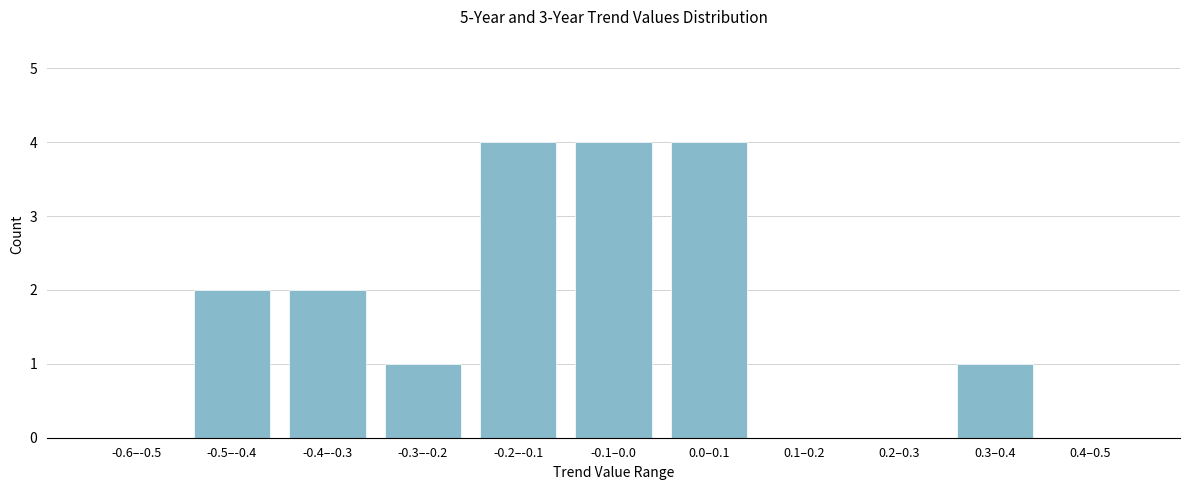

Reading left to right, extract all data points from this chart.

-0.6–-0.5=0	-0.5–-0.4=2	-0.4–-0.3=2	-0.3–-0.2=1	-0.2–-0.1=4	-0.1–0.0=4	0.0–0.1=4	0.1–0.2=0	0.2–0.3=0	0.3–0.4=1	0.4–0.5=0